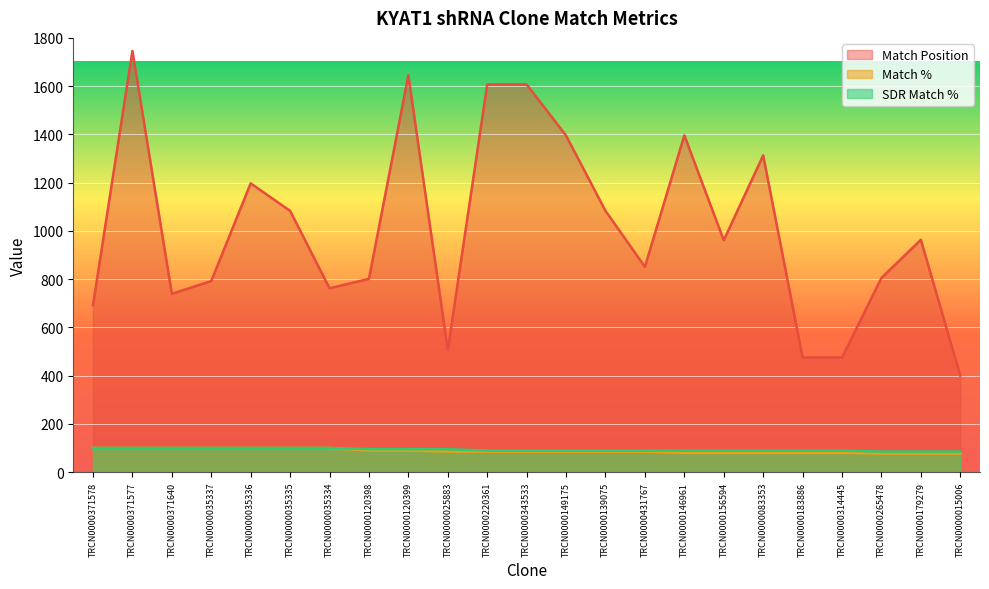

What is the value of the Match Position point at the 10th from the left?

506